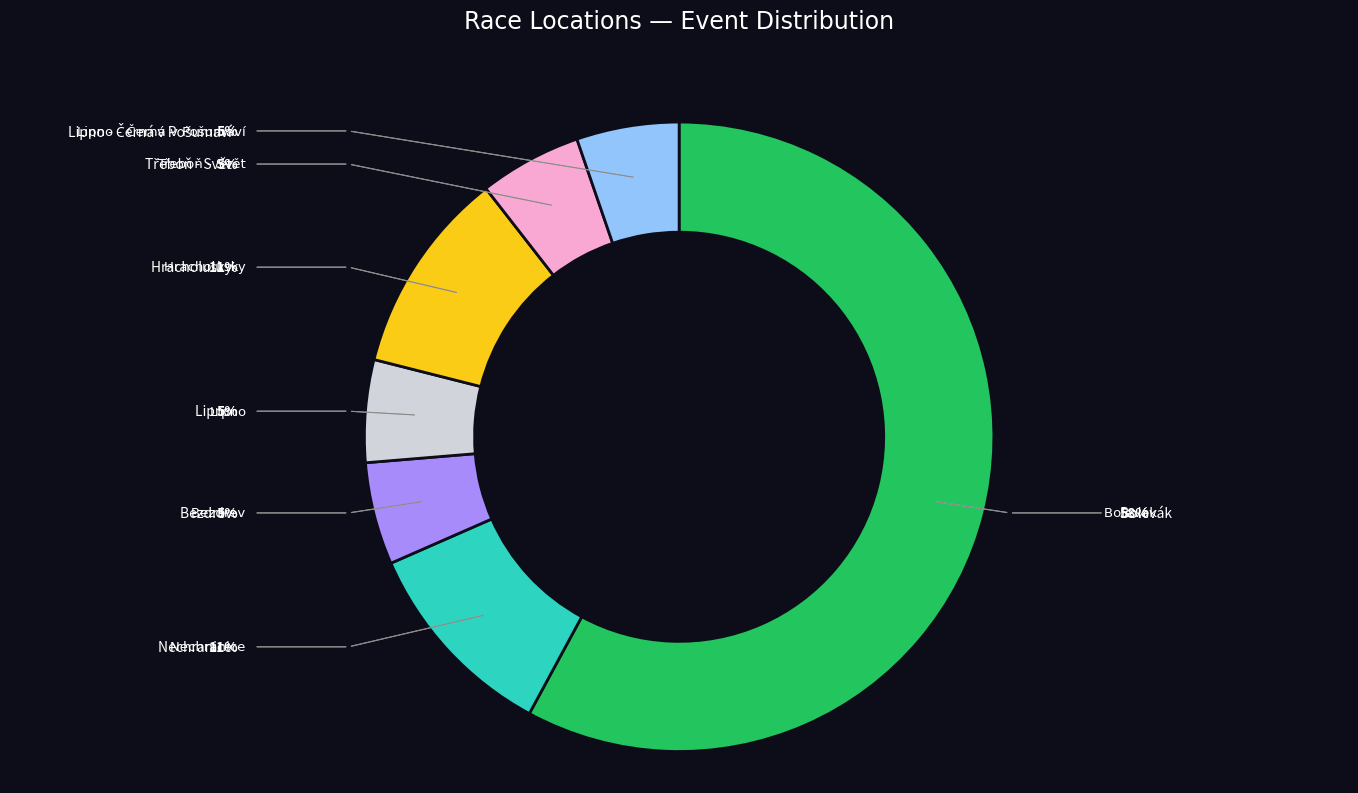

Is there any slice that represents more than half of the pie?

Yes